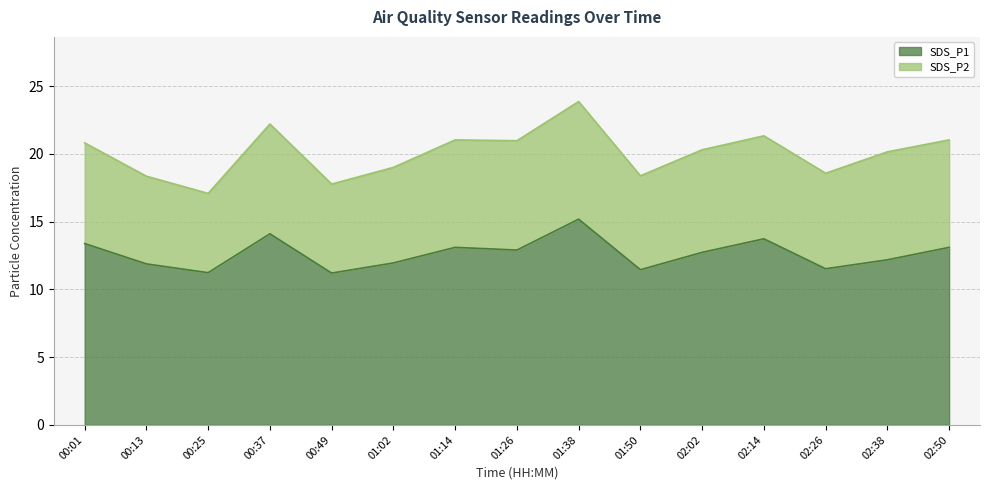

What is the sum of the values at 01:50 and 00:37?

25.5